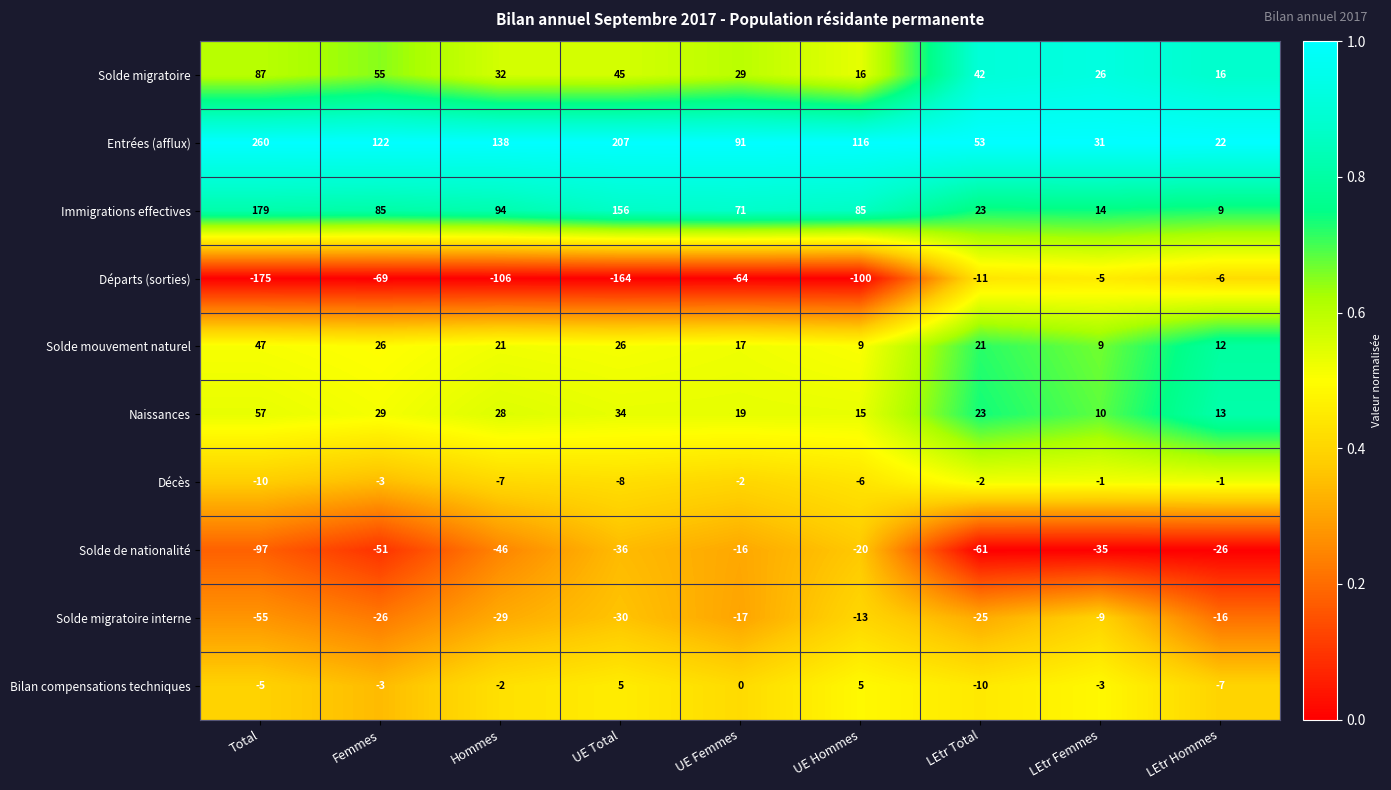

What is the difference between the maximum and second lowest values in the Solde migratoire interne series?

21